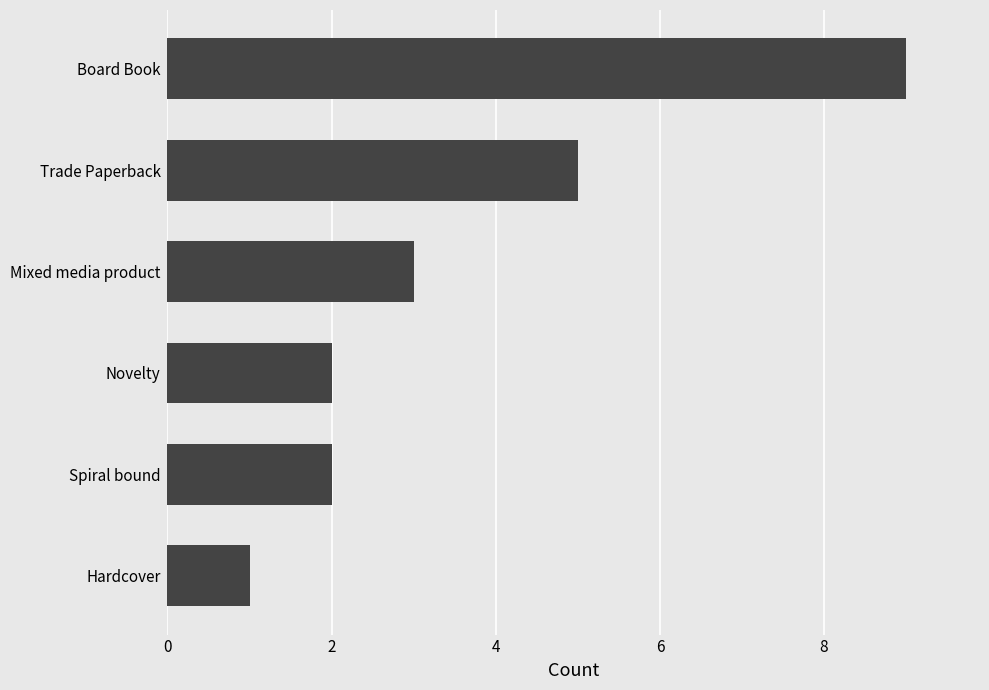

What is the difference between the maximum and second lowest values?

7